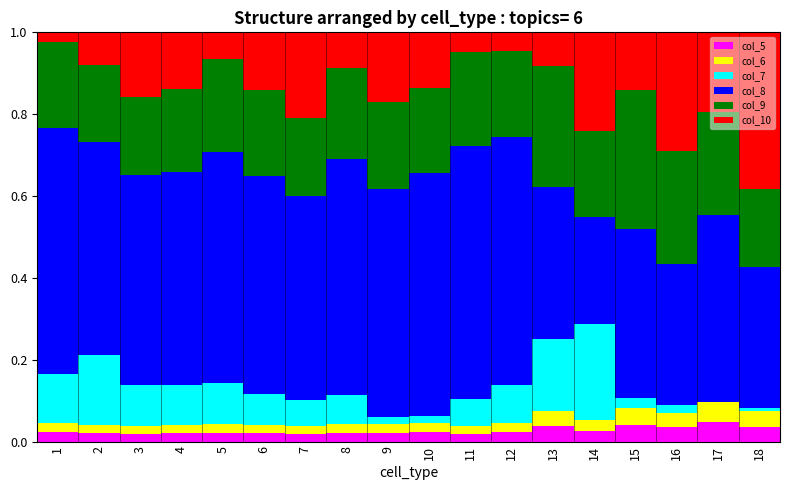

Count the number of data series in this chart.

6